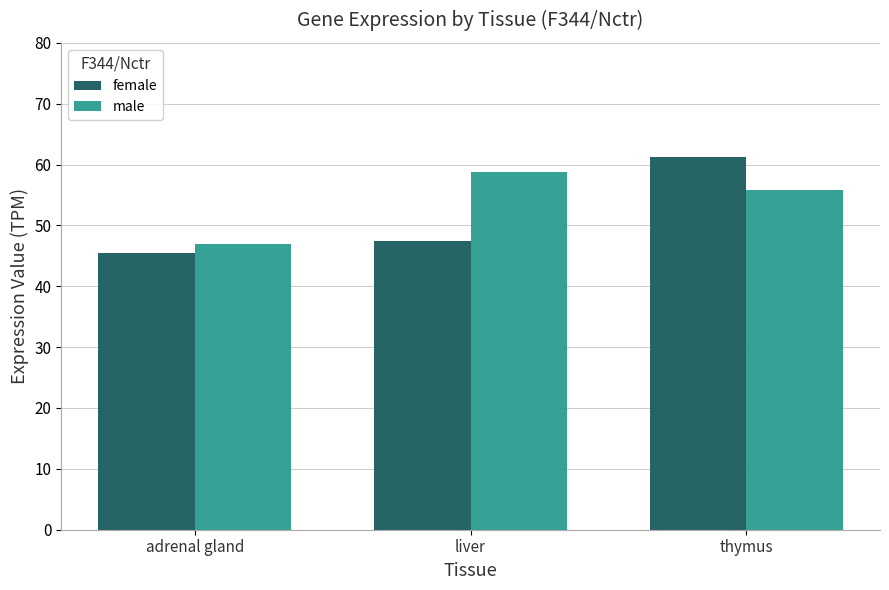

Rank the categories by female value from lowest to highest.

adrenal gland, liver, thymus